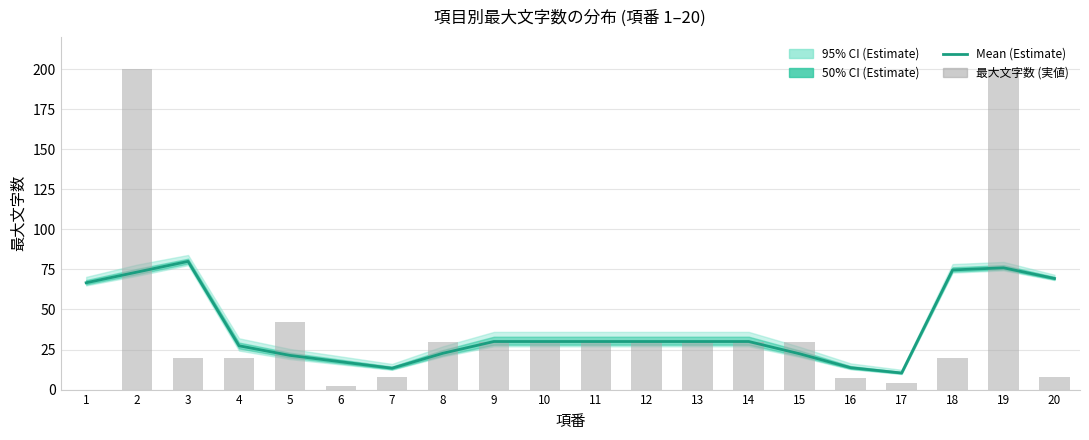

The value of Mean (Estimate) at 19 is 76.0. True or false?

True